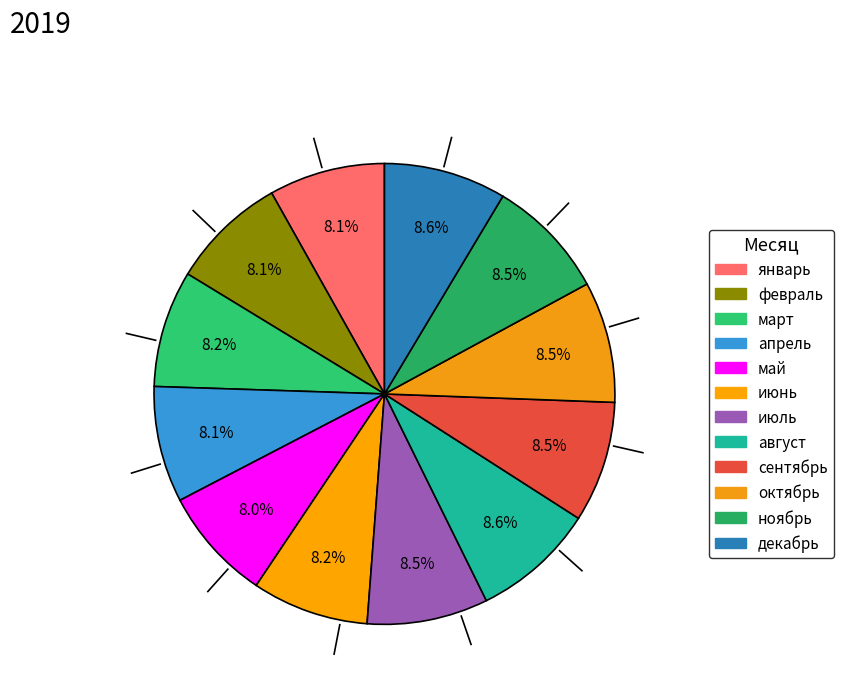

How many segments does this pie chart have?

12